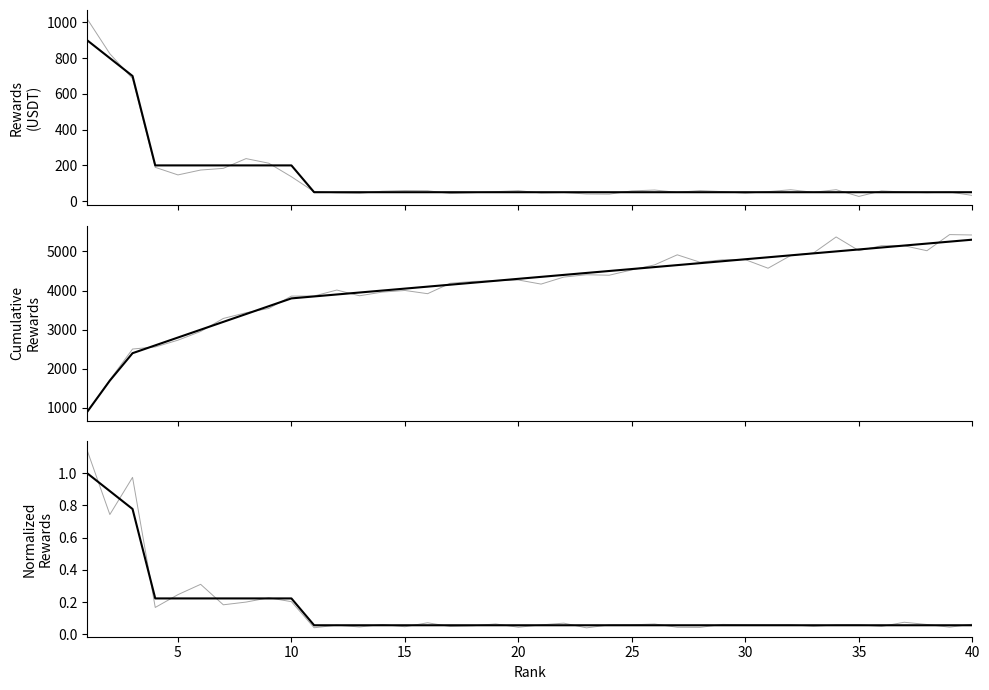

True or false: Cumulative Rewards noise has a value of 1080.2 at 15.

False